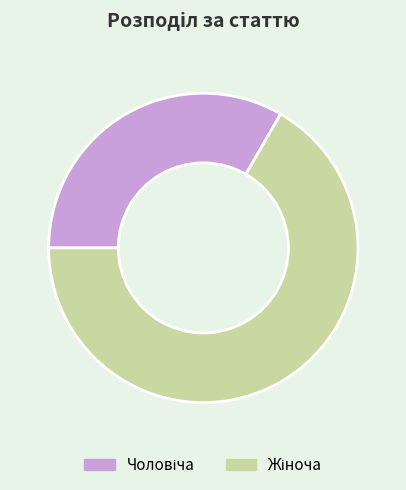

Does any single category account for the majority?

Yes